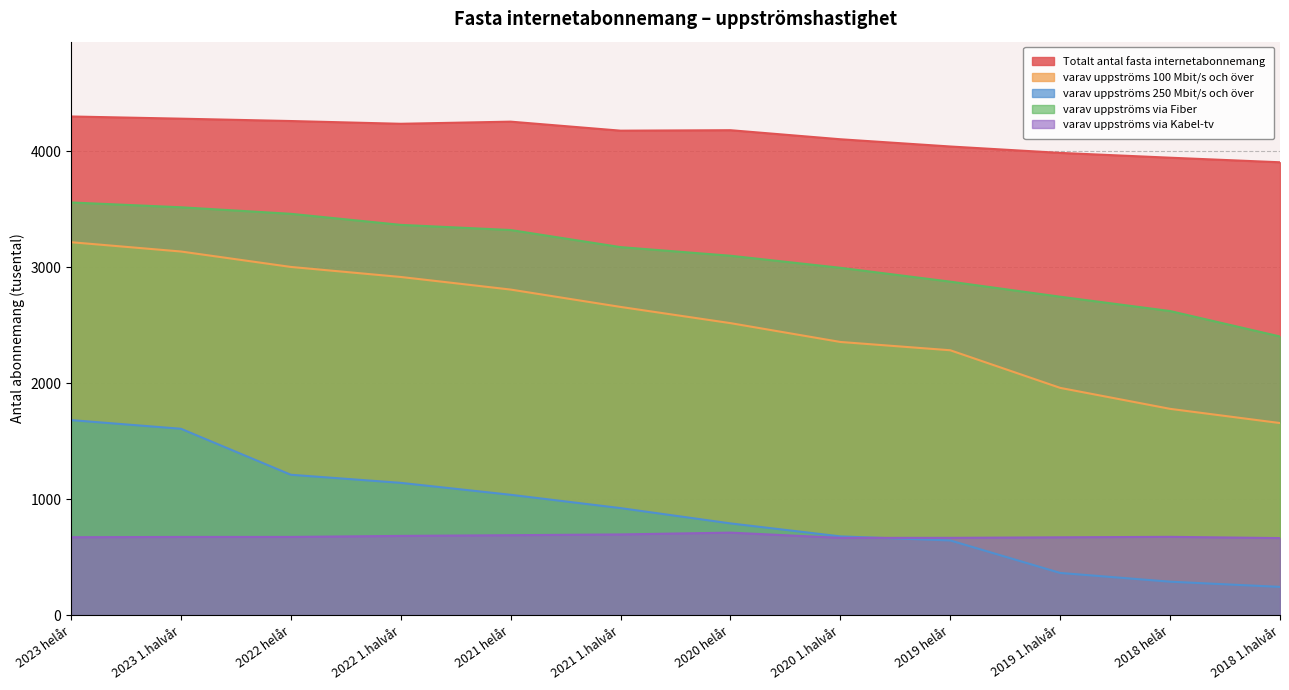

True or false: Totalt antal fasta internetabonnemang and varav uppströms 250 Mbit/s och över cross at least once.

False